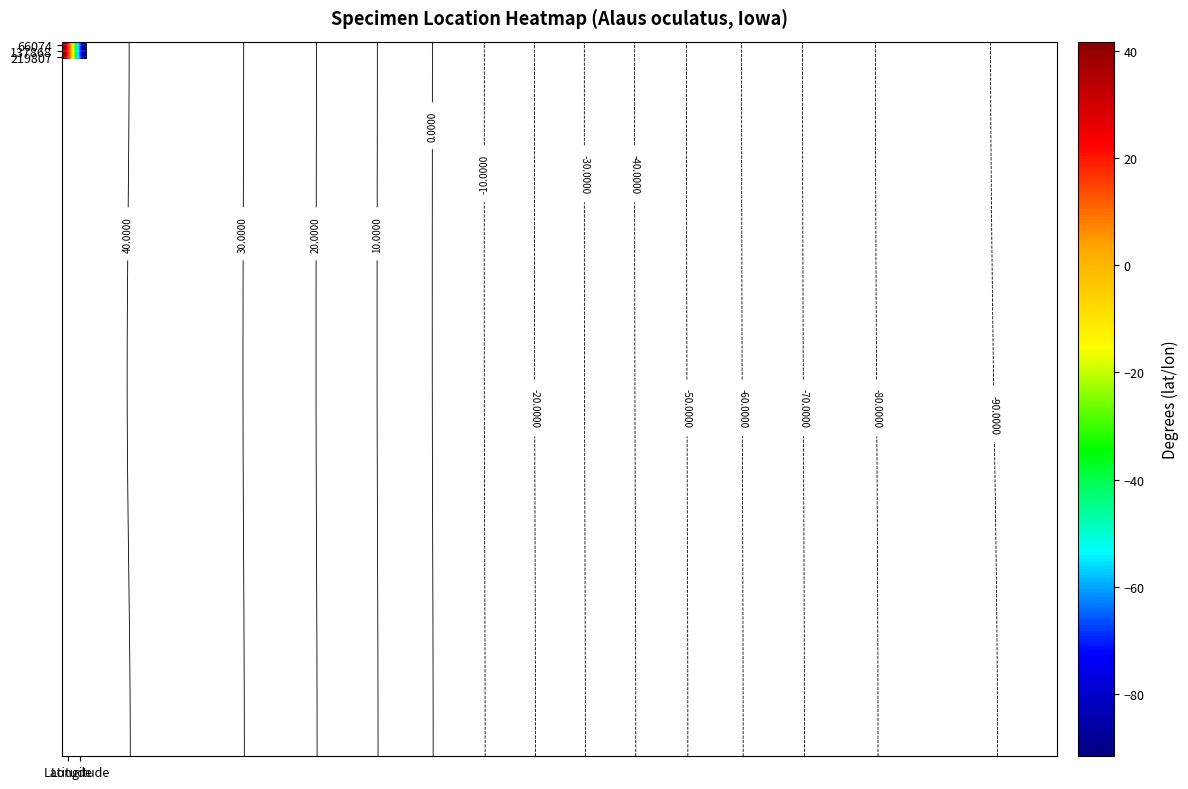

How many negative values does the 66074 series have?

1